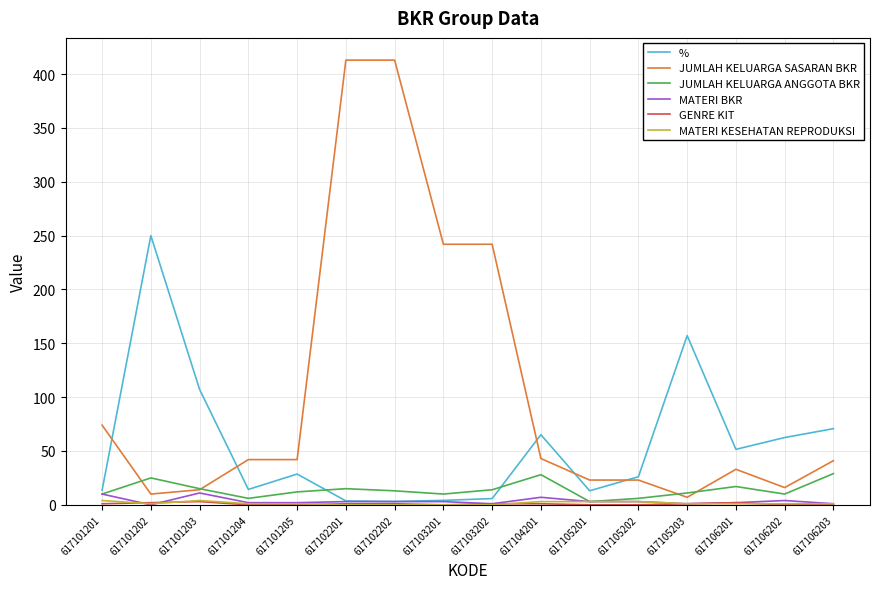

Which series has the widest spread of values?

JUMLAH KELUARGA SASARAN BKR